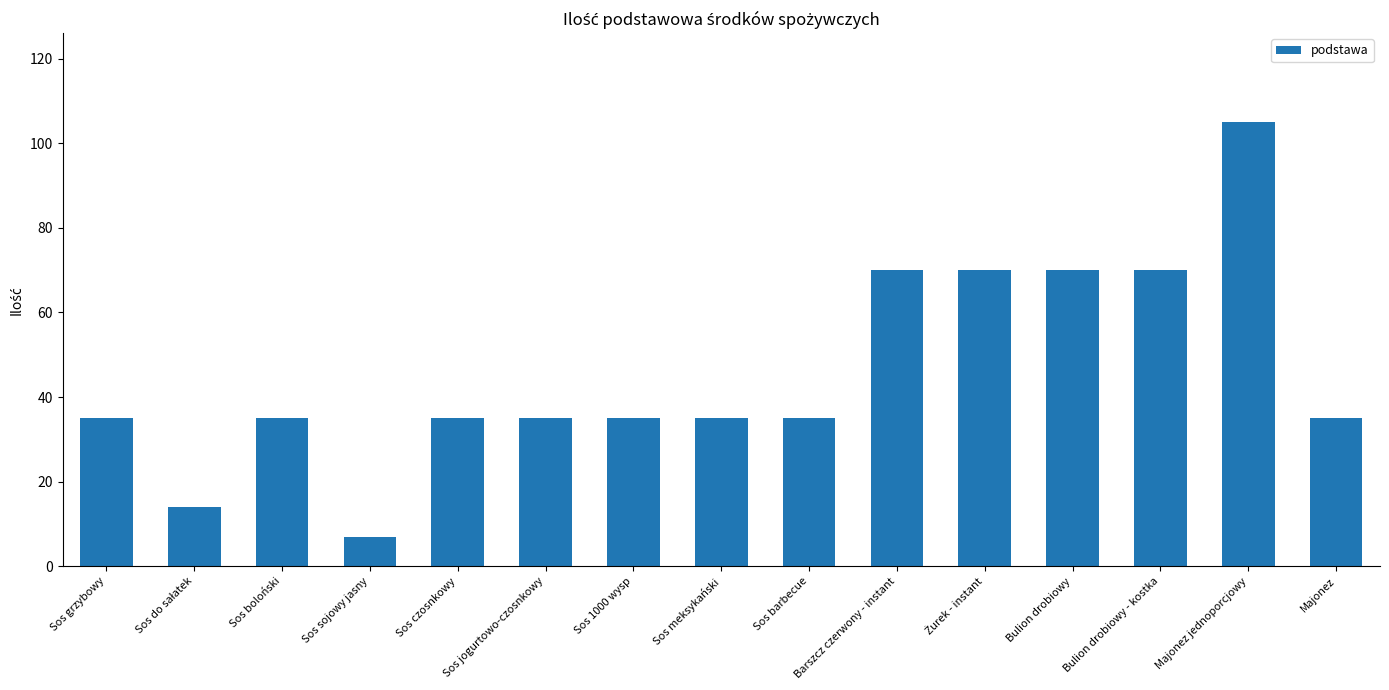

What is the sum of the values at Sos sojowy jasny and Majonez jednoporcjowy?

112